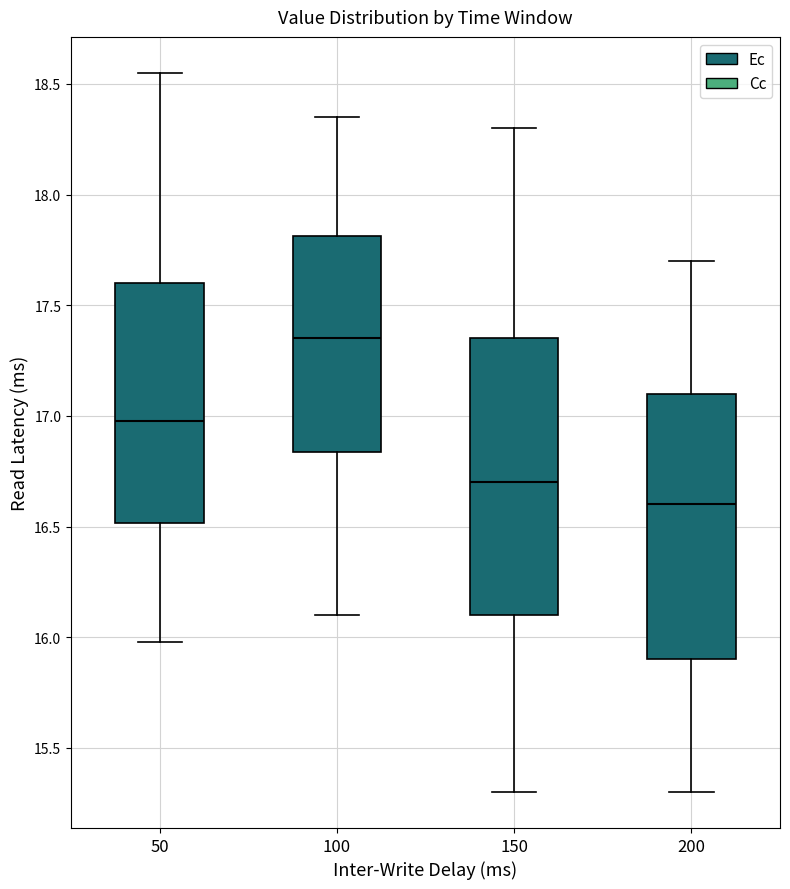

Reading left to right, read every box against the y-axis: the position of its median line, the range the box covers, and the ends of its whiskers. The values are not printed on the chart, so give them approximately, as read against the axis.

50: median 17.00, box 16.50 to 17.60, whiskers 16.00 to 18.55
100: median 17.35, box 16.85 to 17.80, whiskers 16.10 to 18.35
150: median 16.70, box 16.10 to 17.35, whiskers 15.30 to 18.30
200: median 16.60, box 15.90 to 17.10, whiskers 15.30 to 17.70